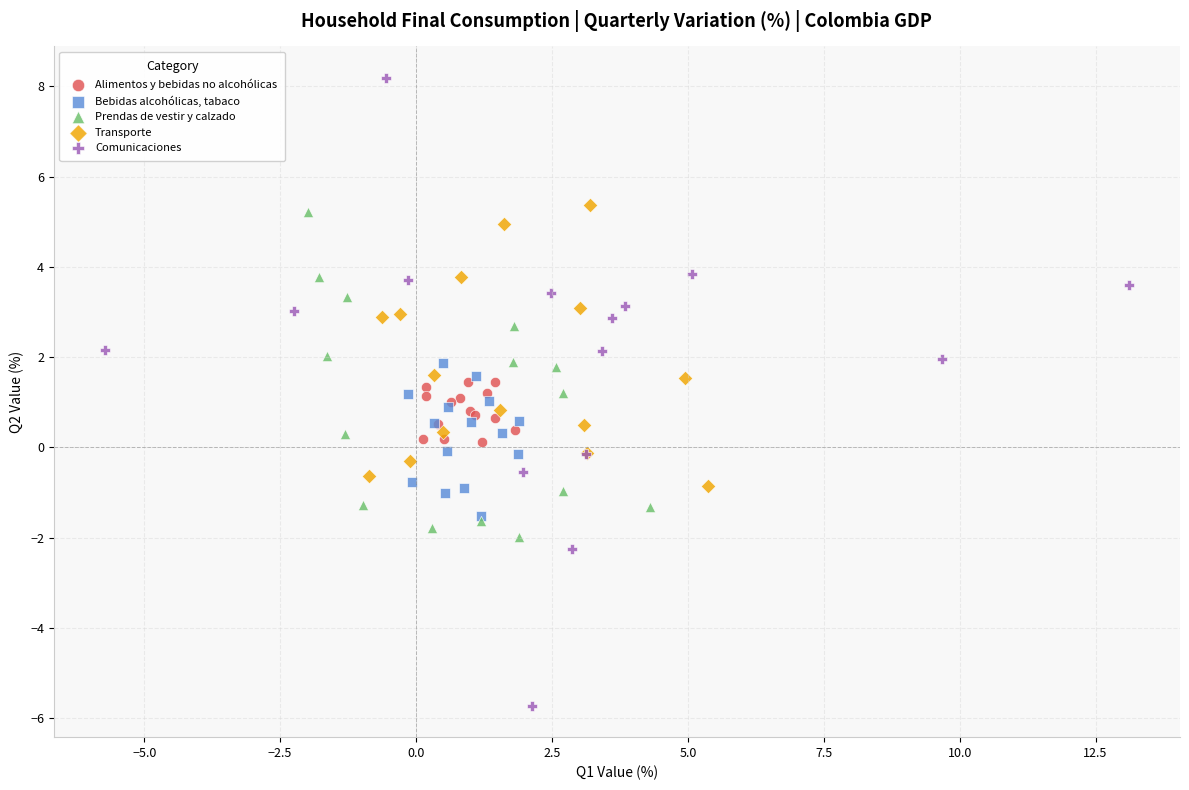

Which series reaches the maximum Y coordinate?

Comunicaciones